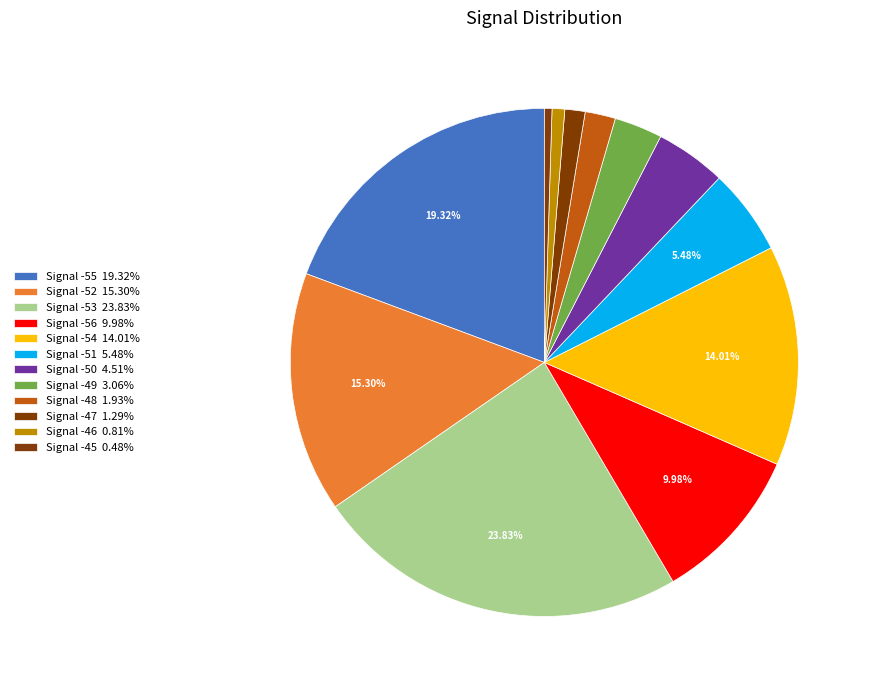

How many slices are in this pie chart?

12